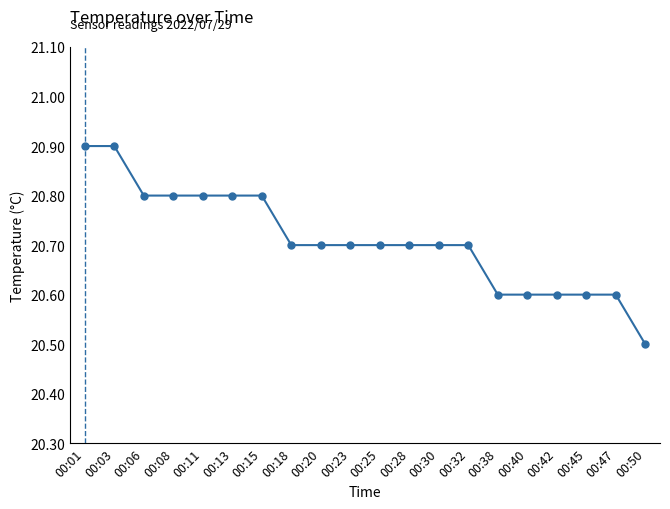

Approximately how many times larger is the value at 00:06 compared to 00:32?

1.0